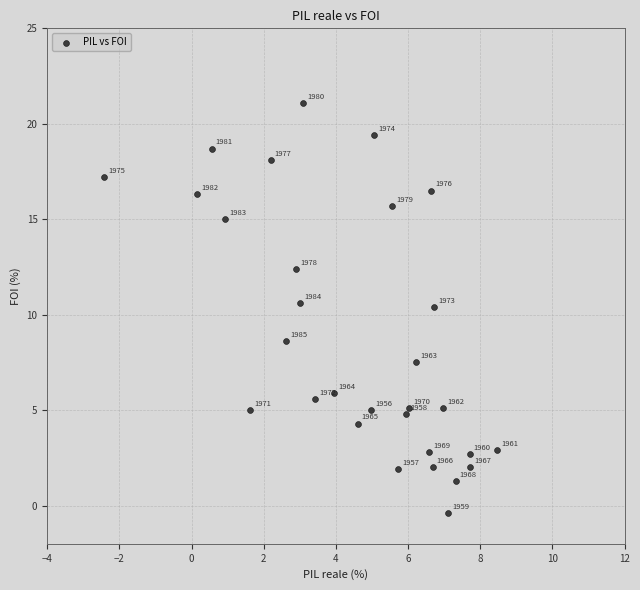

What Y value in the scatter plot is closest to 10?

10.4